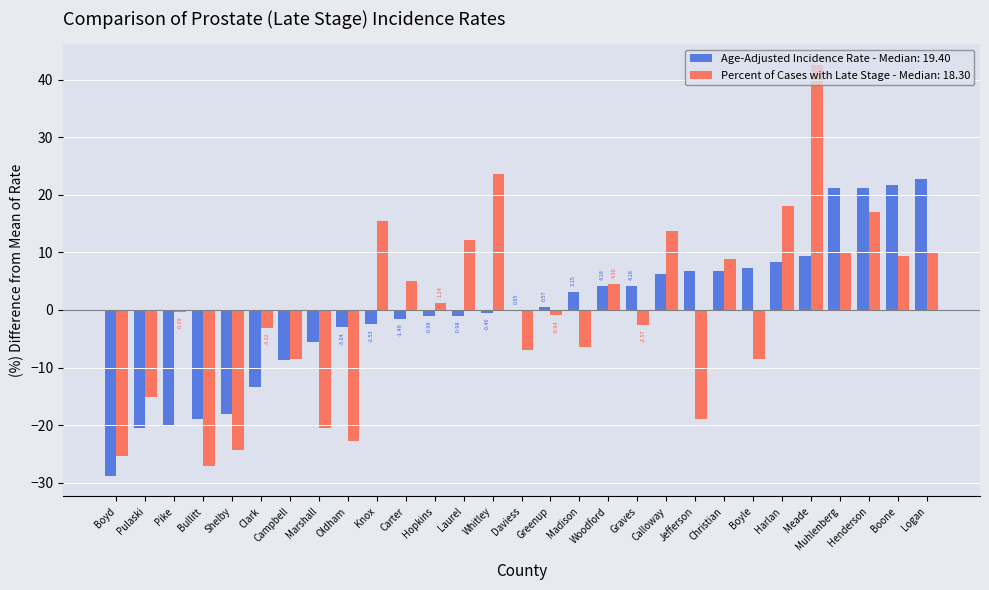

Which category has the highest value across all series?

Meade